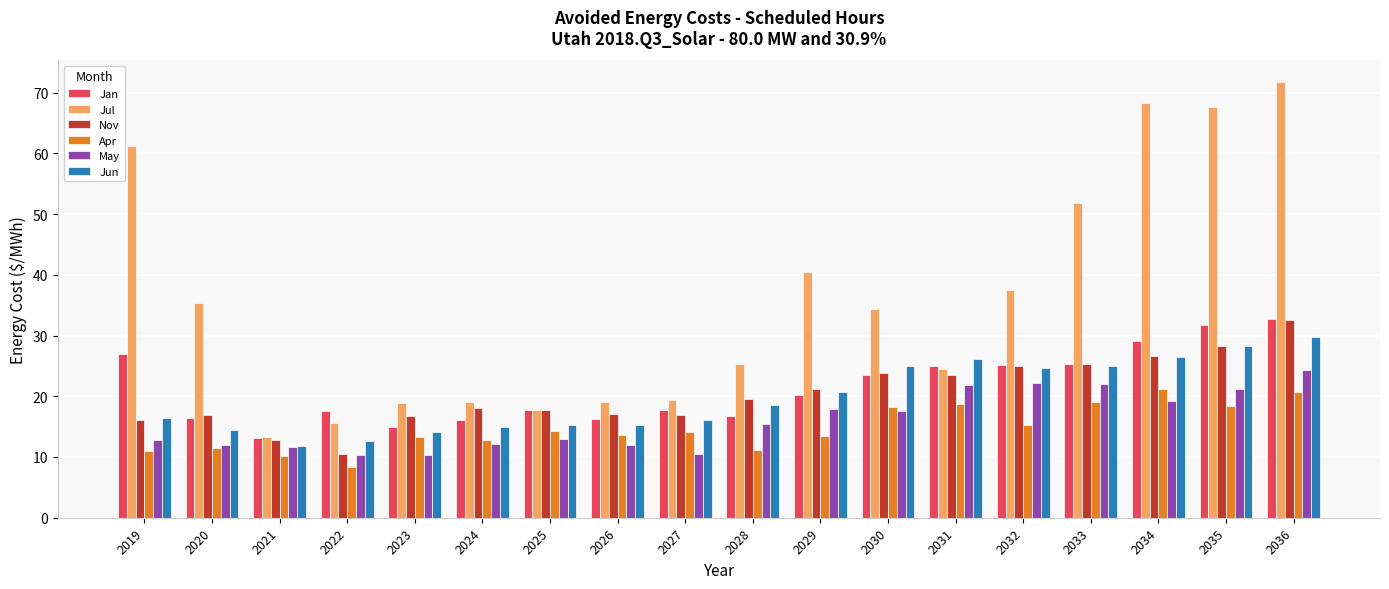

What is the smallest value displayed?

8.3